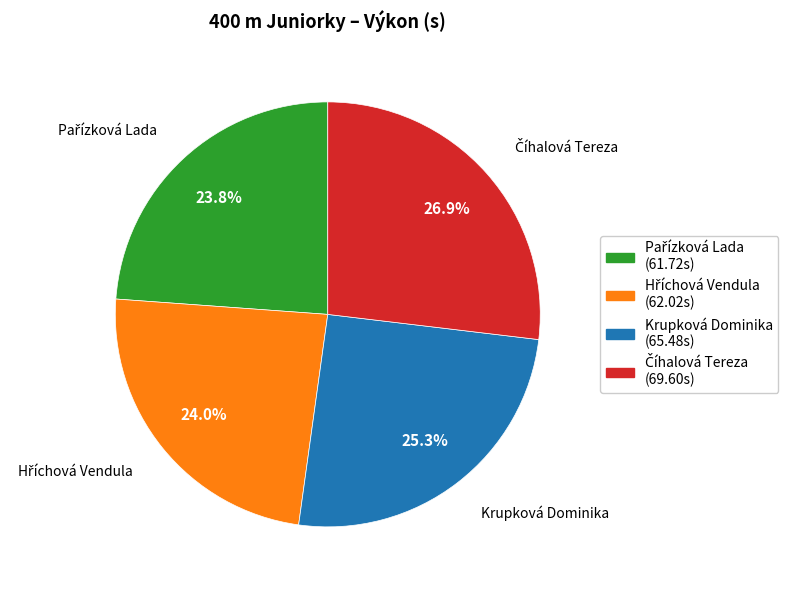

Does any single category account for the majority?

No